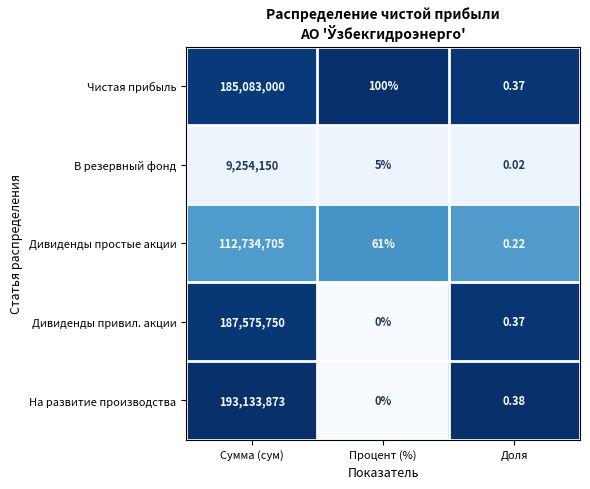

Rank the series at Сумма (сум) from lowest to highest value.

В резервный фонд, Дивиденды простые акции, Чистая прибыль, Дивиденды привил. акции, На развитие производства